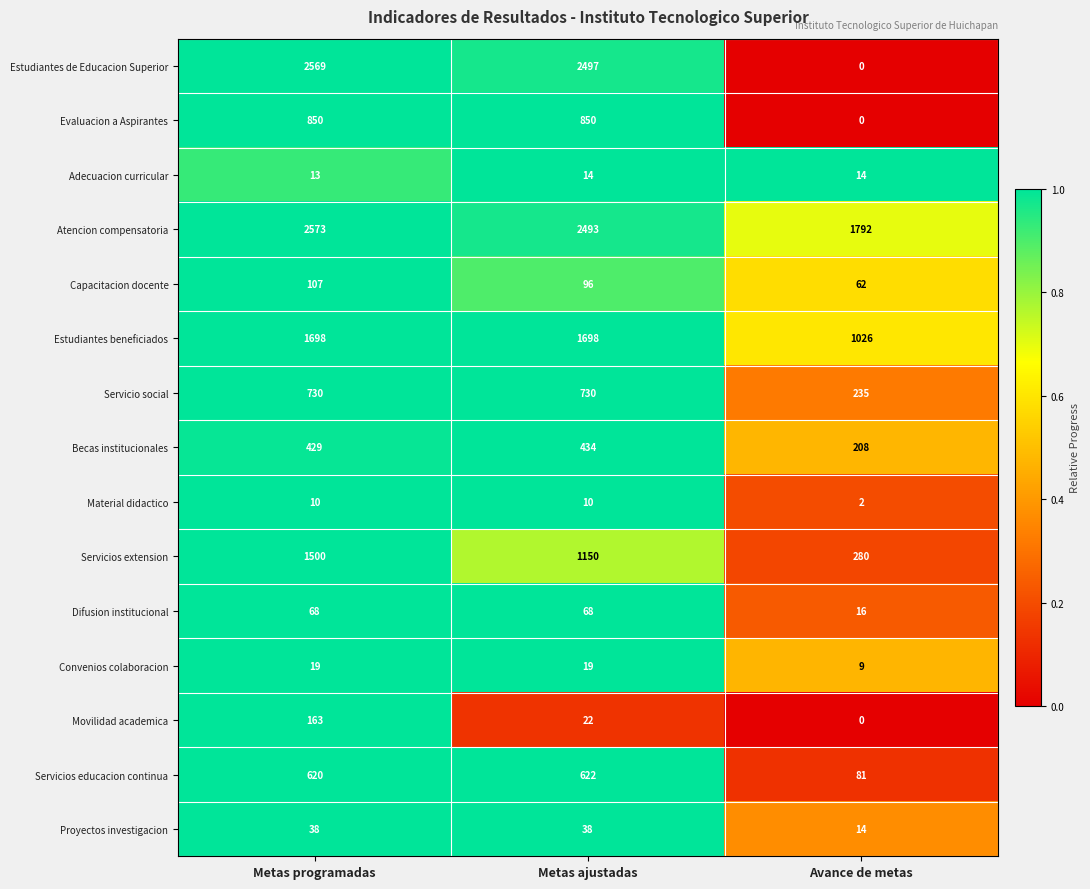

Which series has the largest range (max minus min)?

Estudiantes de Educacion Superior